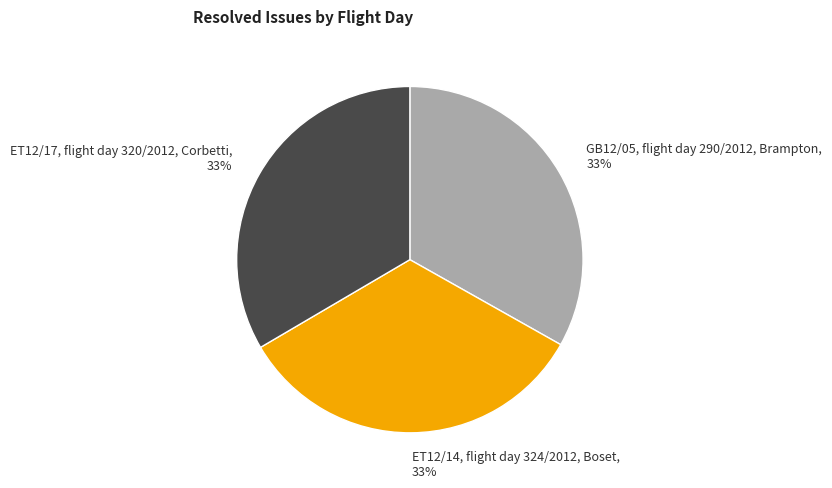

Approximately how many times larger is the value at ET12/14, flight day 324/2012, Boset compared to ET12/17, flight day 320/2012, Corbetti?

1.0